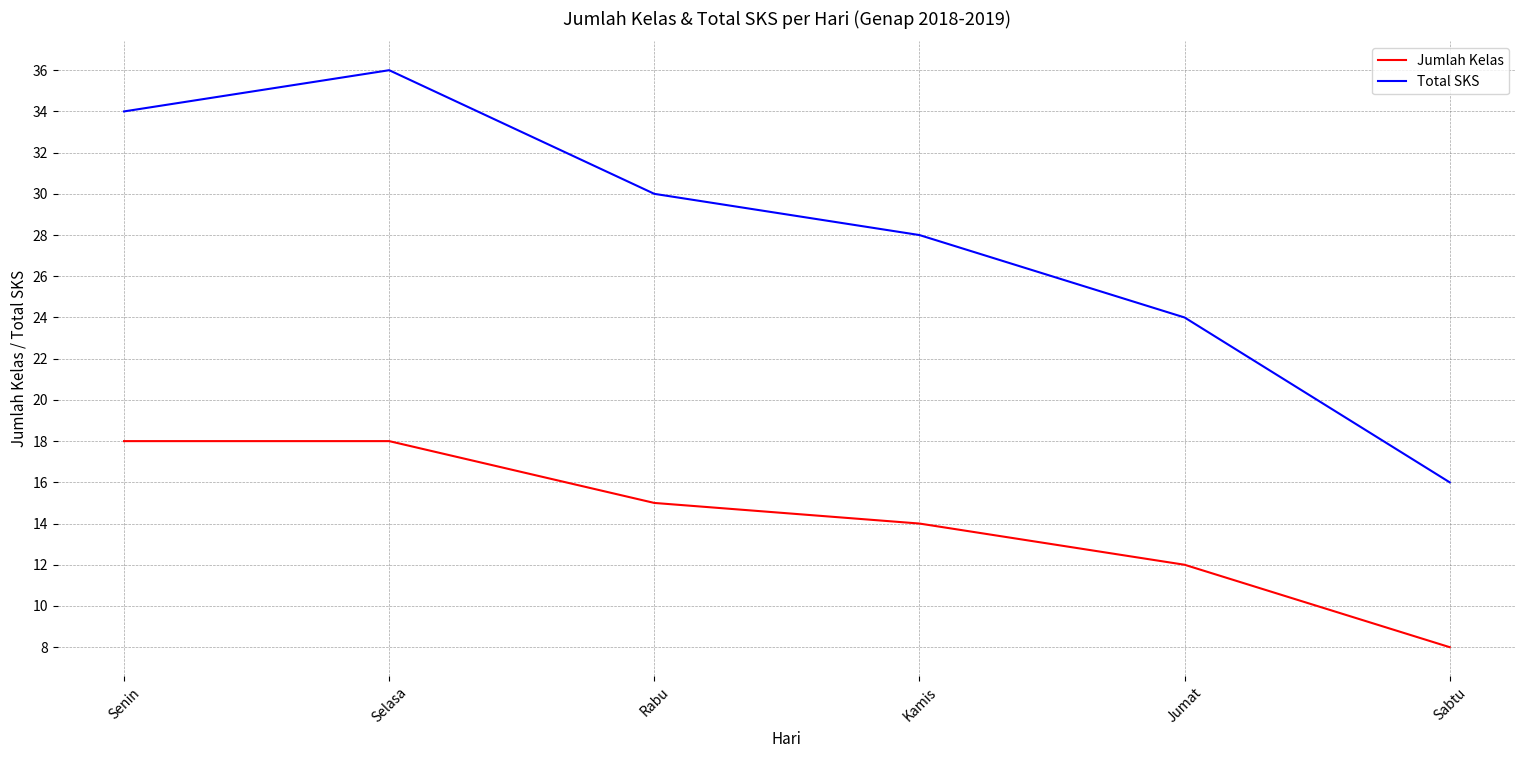

Reading right to left, what are all the values shown in this chart?

Jumlah Kelas: 8	12	14	15	18	18
Total SKS: 16	24	28	30	36	34